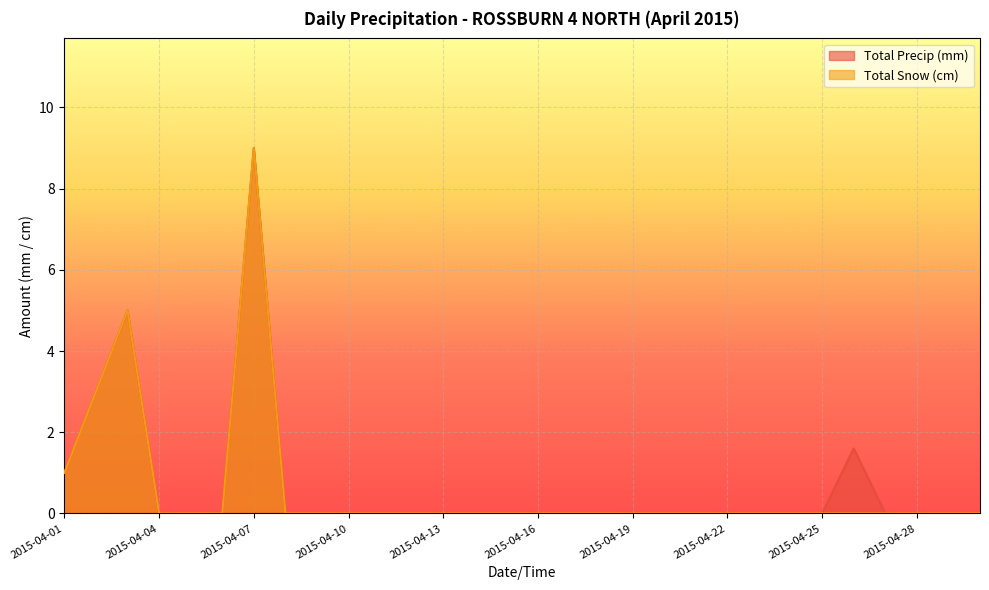

True or false: Total Precip (mm) and Total Snow (cm) intersect in this chart.

False